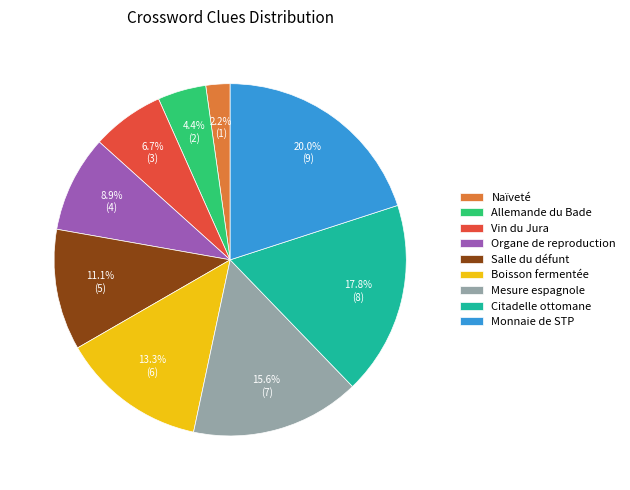

What percentage is the Naïveté slice, to the nearest percent?

2%